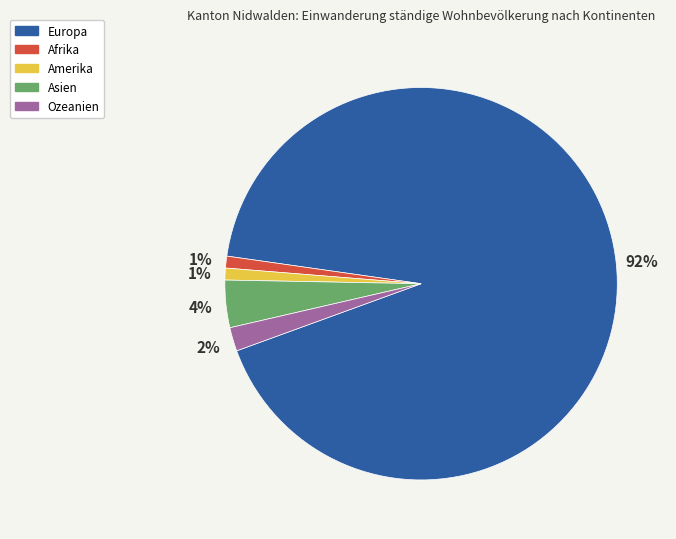

Does Asien represent more than half of the total?

No